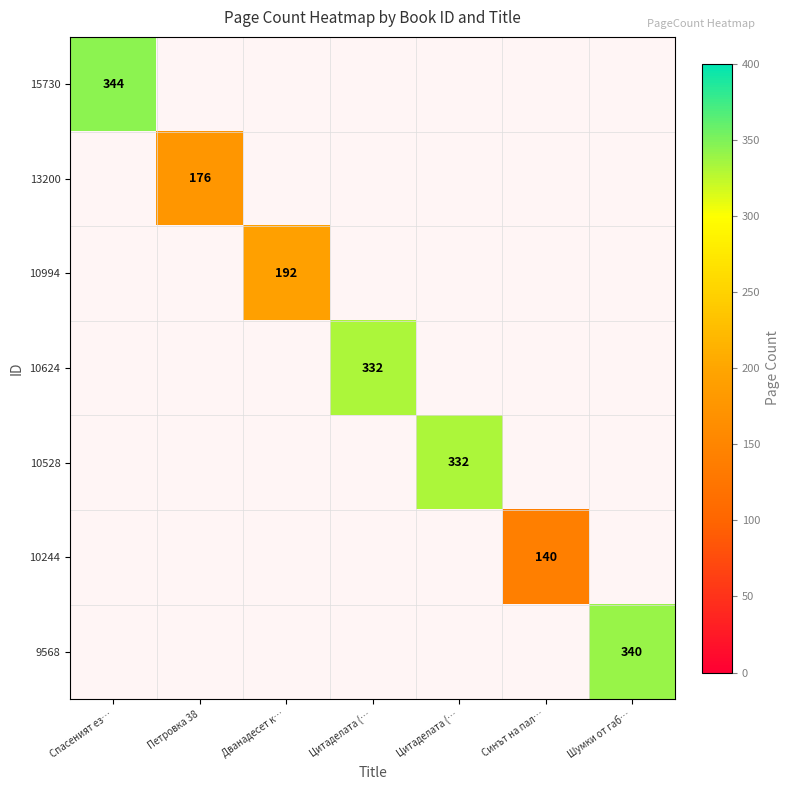

At which category does the chart reach its minimum across all series?

Синът на пал…